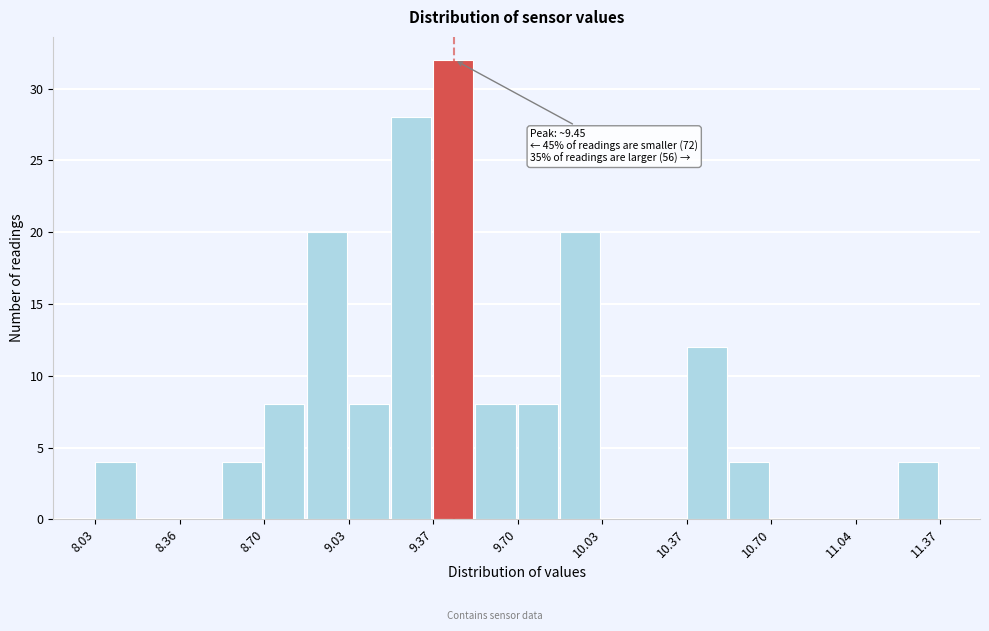

Around what value on the x-axis is the tallest bar? Give the approximate position of its centre, as read against the axis.

9.45